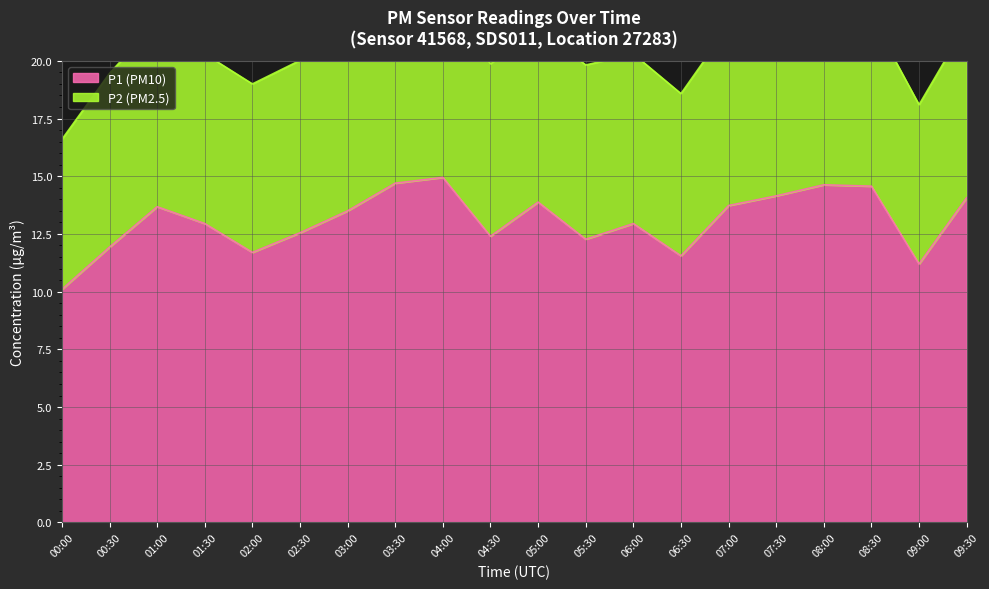

List the labels in order of value, smallest first.

00:00, 09:00, 06:30, 02:00, 00:30, 05:30, 04:30, 02:30, 01:30, 06:00, 03:00, 01:00, 07:00, 05:00, 09:30, 07:30, 08:30, 08:00, 03:30, 04:00